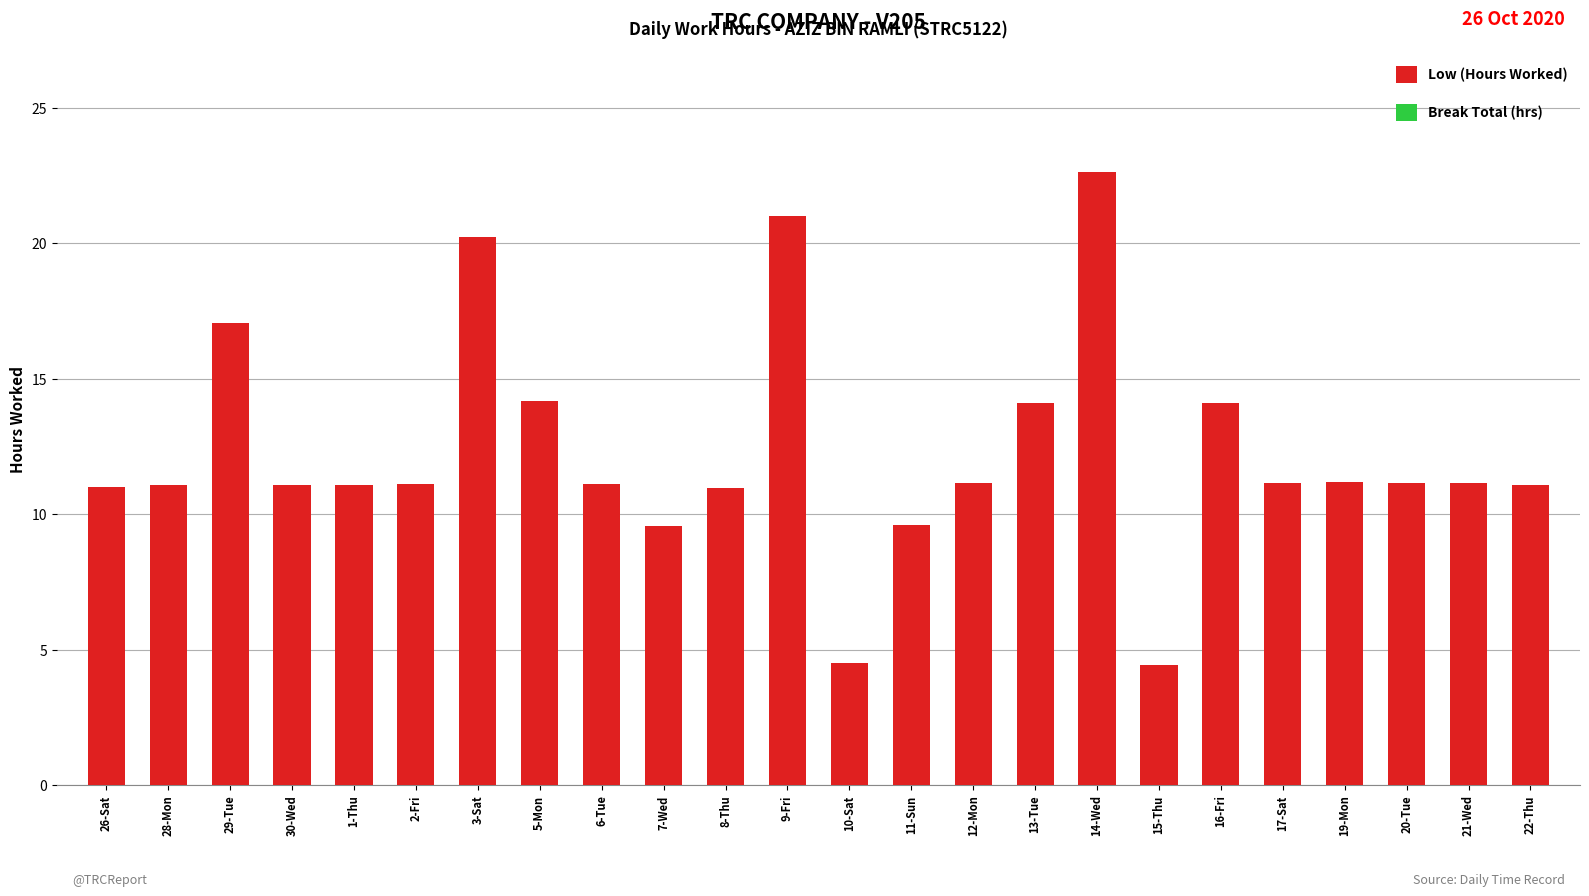

The value at 15-Thu is 4.4. True or false?

True